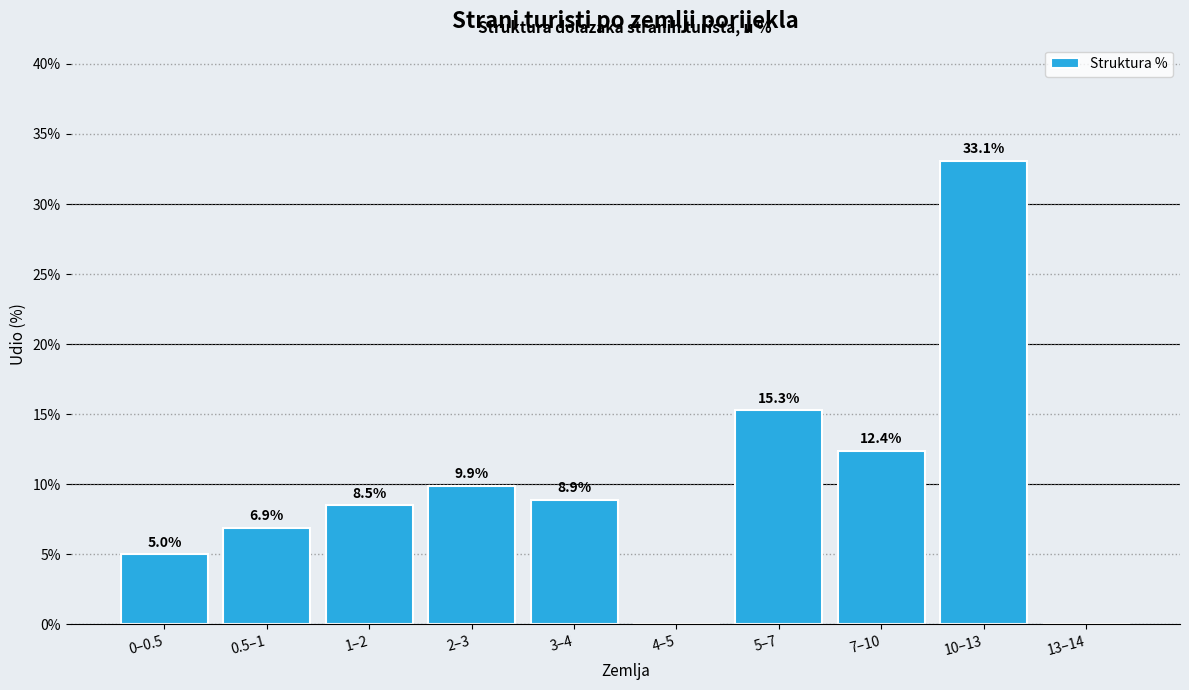

Reading right to left, extract all data points from this chart.

13–14=0.0	10–13=33.1	7–10=12.4	5–7=15.3	4–5=0.0	3–4=8.9	2–3=9.9	1–2=8.5	0.5–1=6.9	0–0.5=5.0